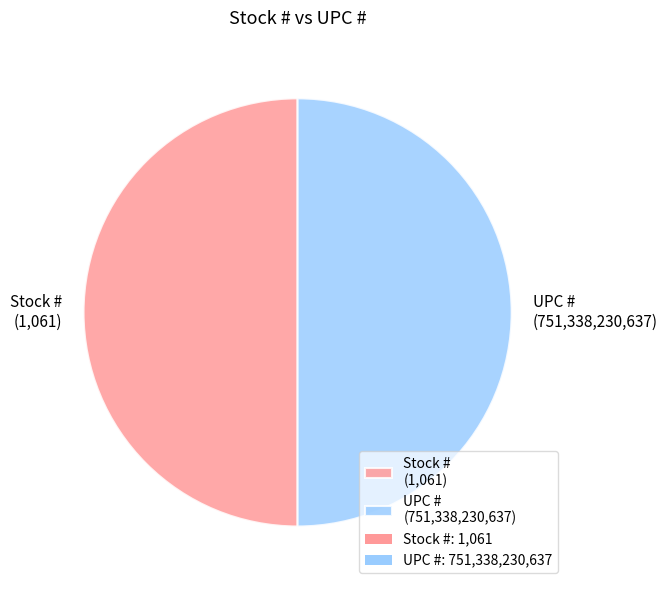

What is the ratio of the value at Stock # (1,061) to the value at UPC # (751,338,230,637)?

1.0